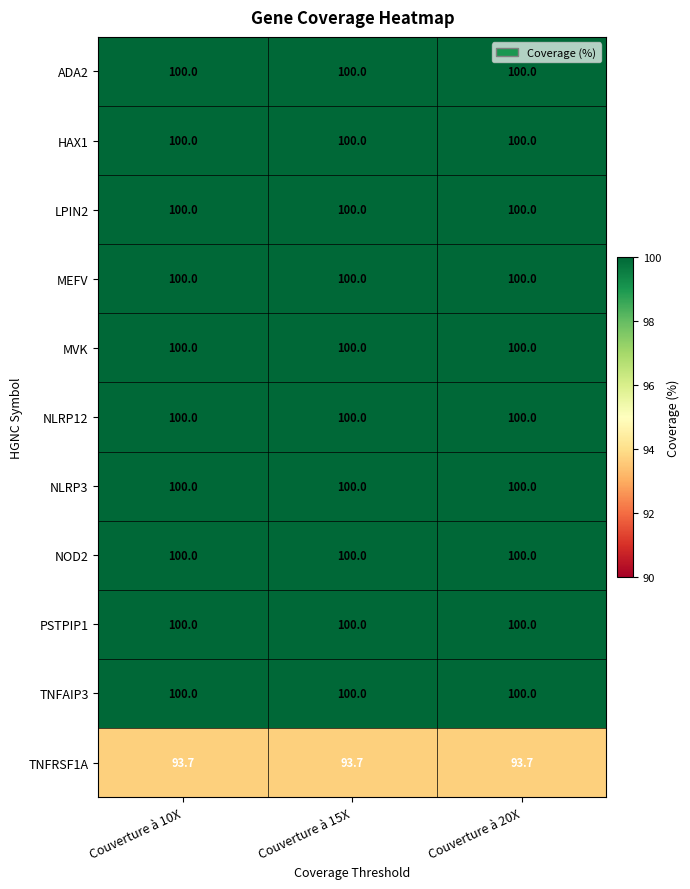

What is the total value across all series at Couverture à 15X?

1093.7